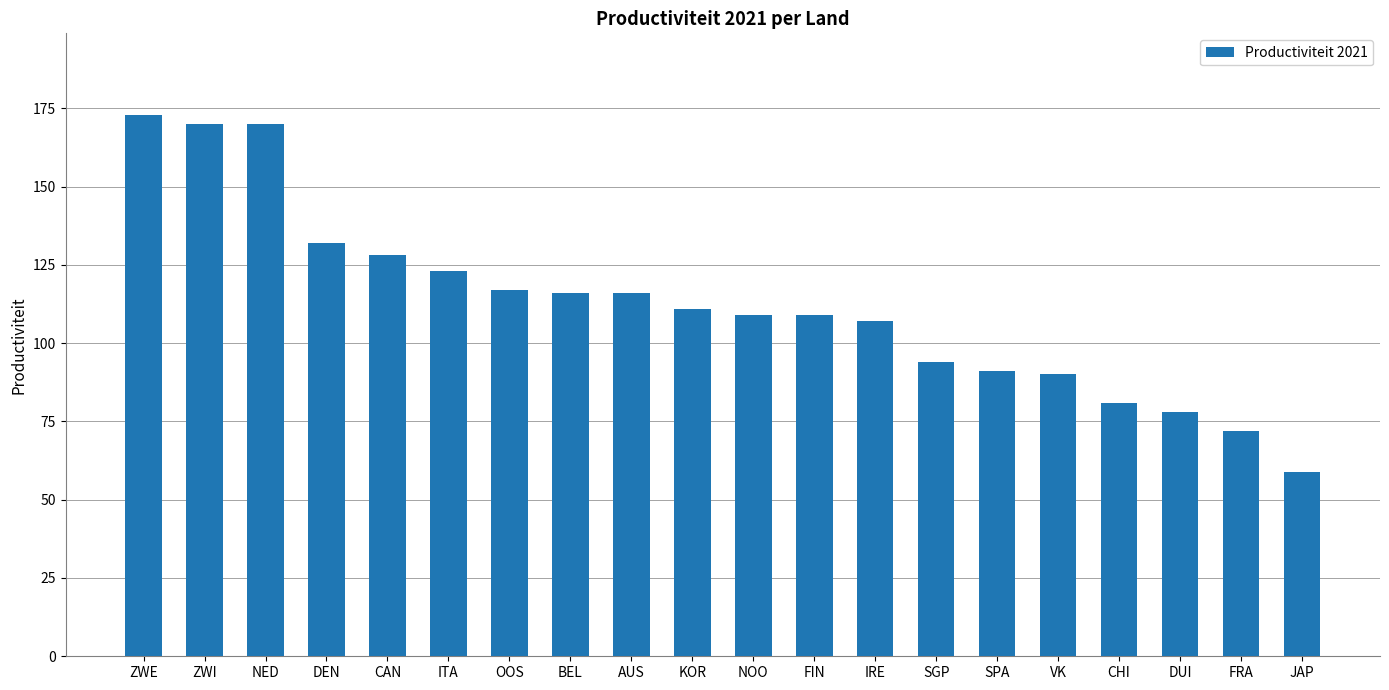

What is the ratio of the value at NED to the value at SGP?

1.8